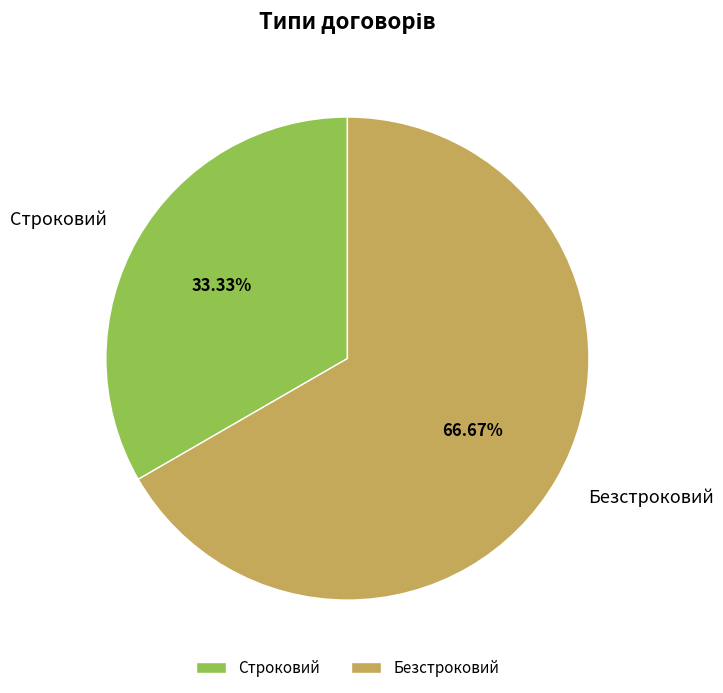

Approximately how many times larger is the value at Безстроковий compared to Строковий?

2.0